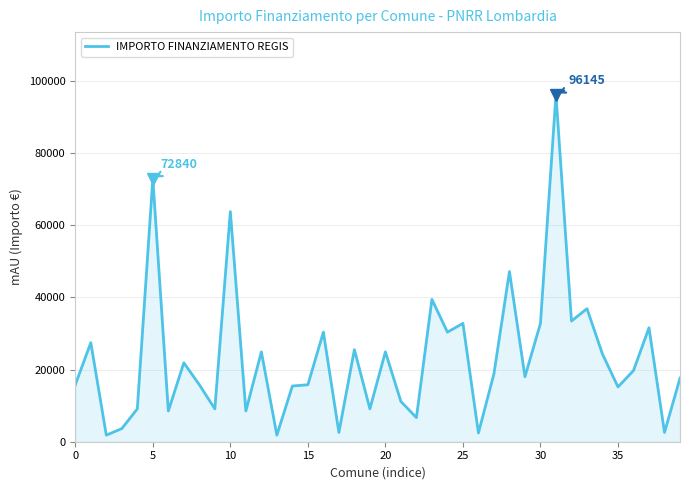

What is the maximum value shown in the chart?

96145